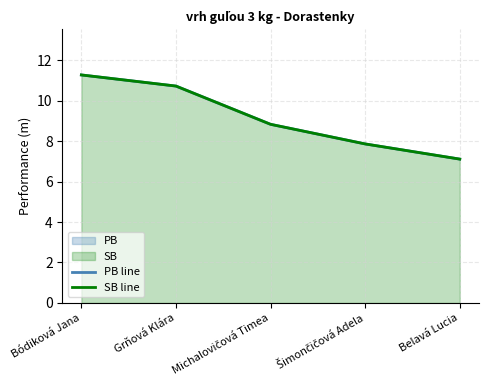

At which label does SB line first exceed 8?

Bódiková Jana